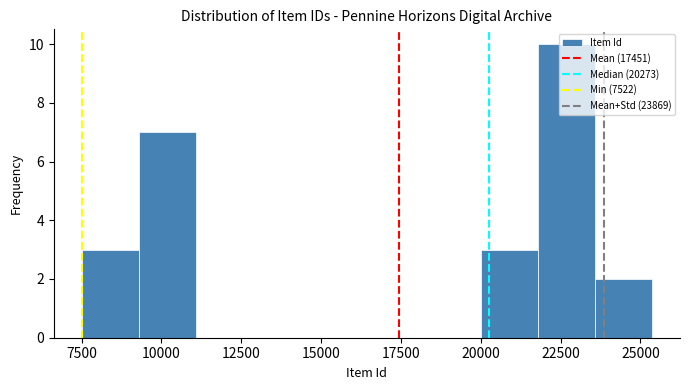

Around what value on the x-axis is the tallest bar? Give the approximate position of its centre, as read against the axis.

22500